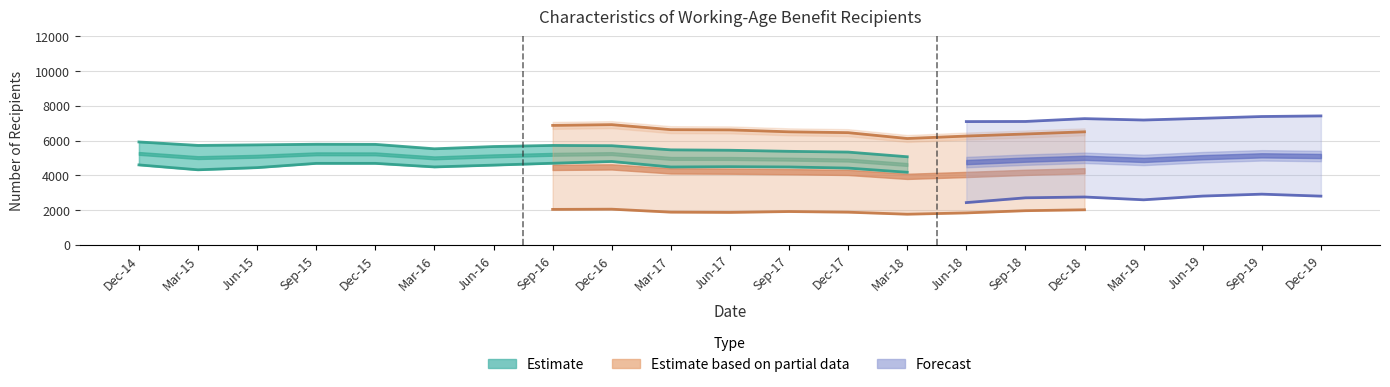

Which category has the lowest value across all series?

Mar-18